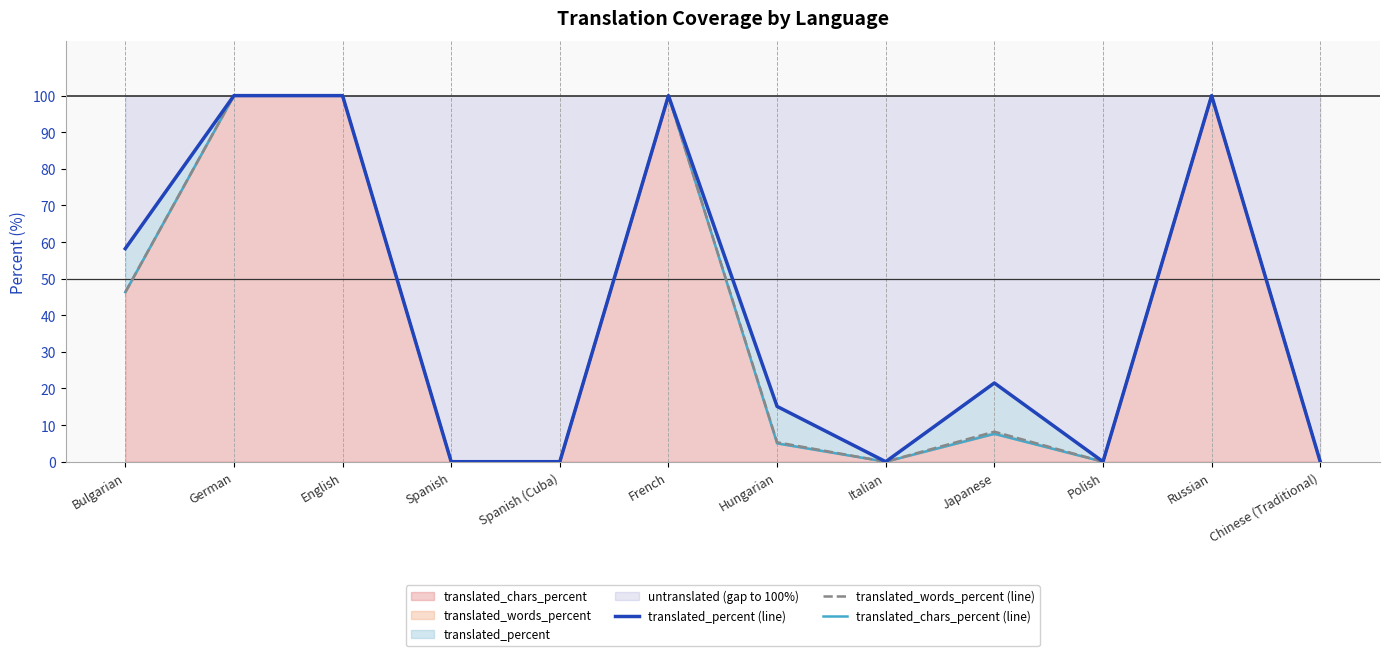

The value of translated_chars_percent (line) at Bulgarian is 30.0. True or false?

False